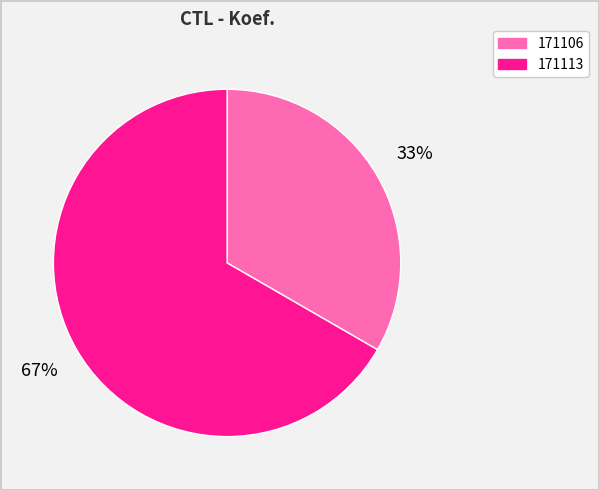

What percentage is the 171113 slice, to the nearest percent?

67%